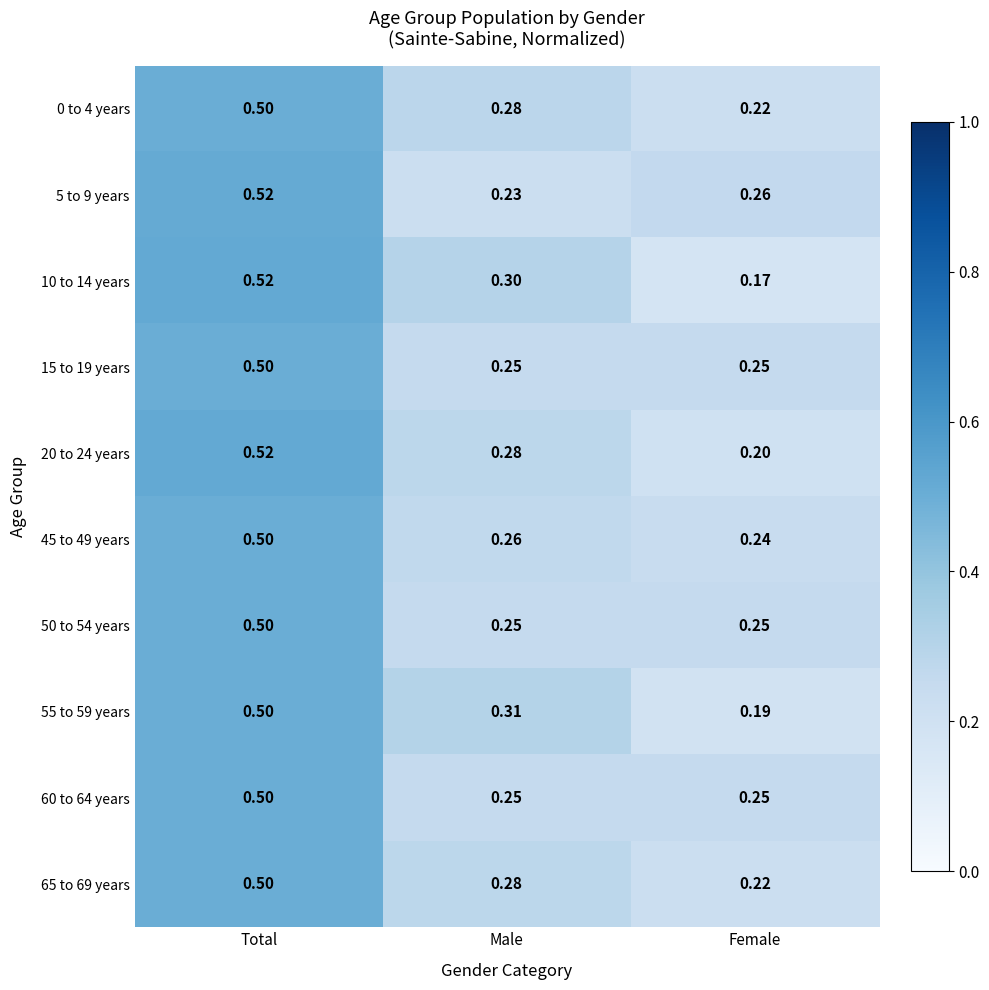

Is the value of 20 to 24 years at Female greater than the value of 10 to 14 years at Female?

Yes